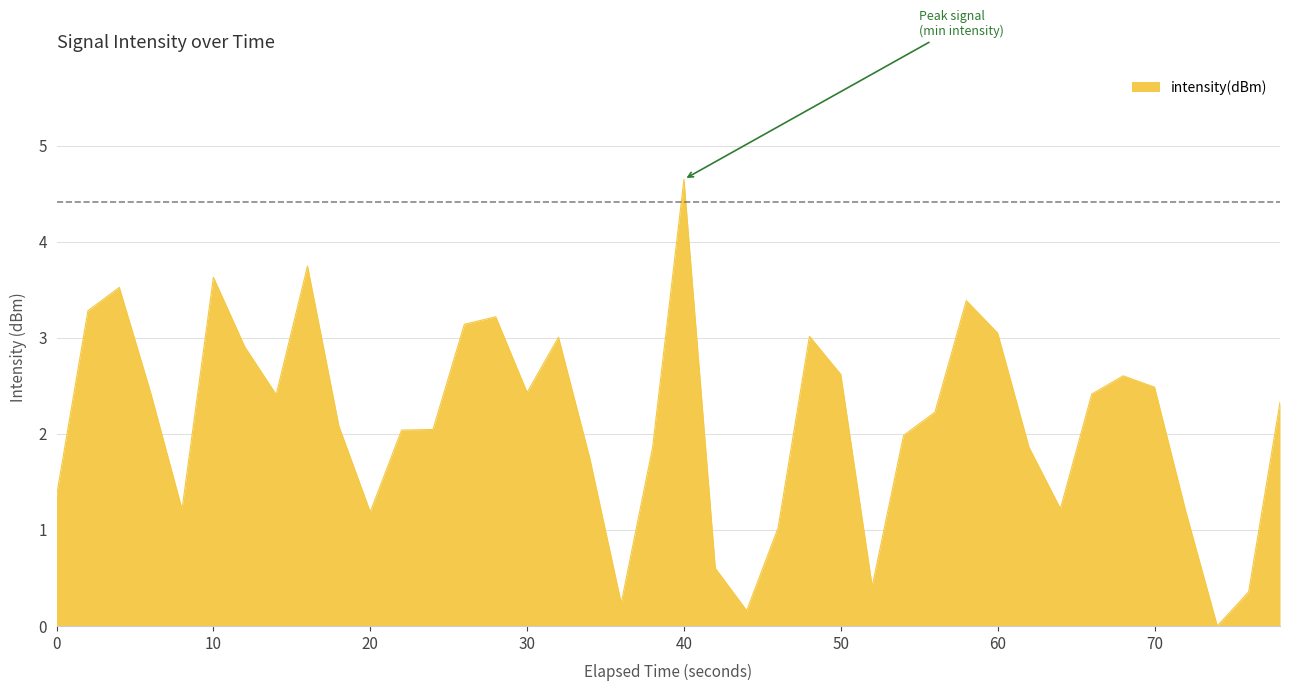

What is the maximum value shown in the chart?

4.6